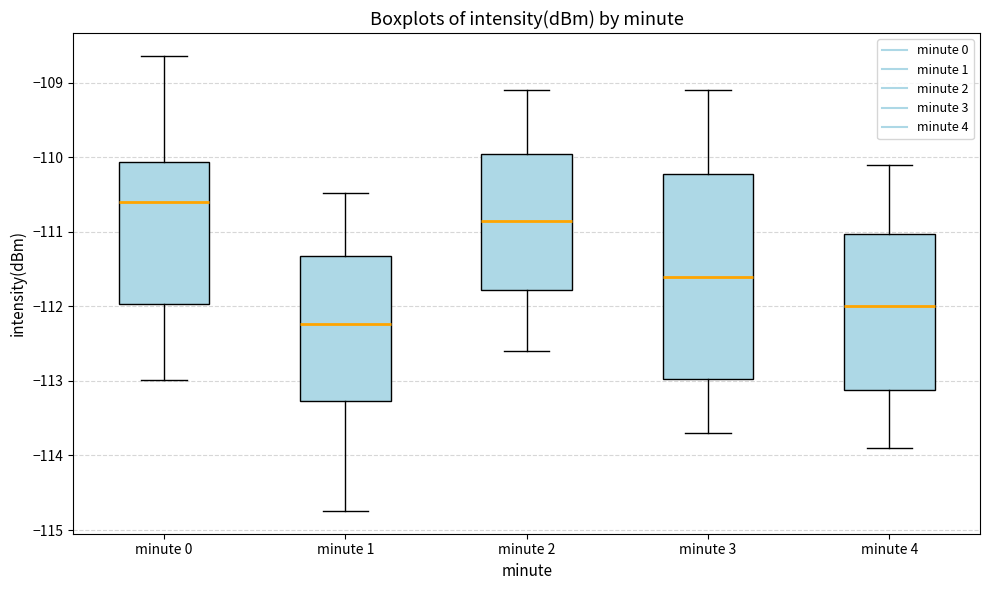

Which box has the highest median line?

minute 0